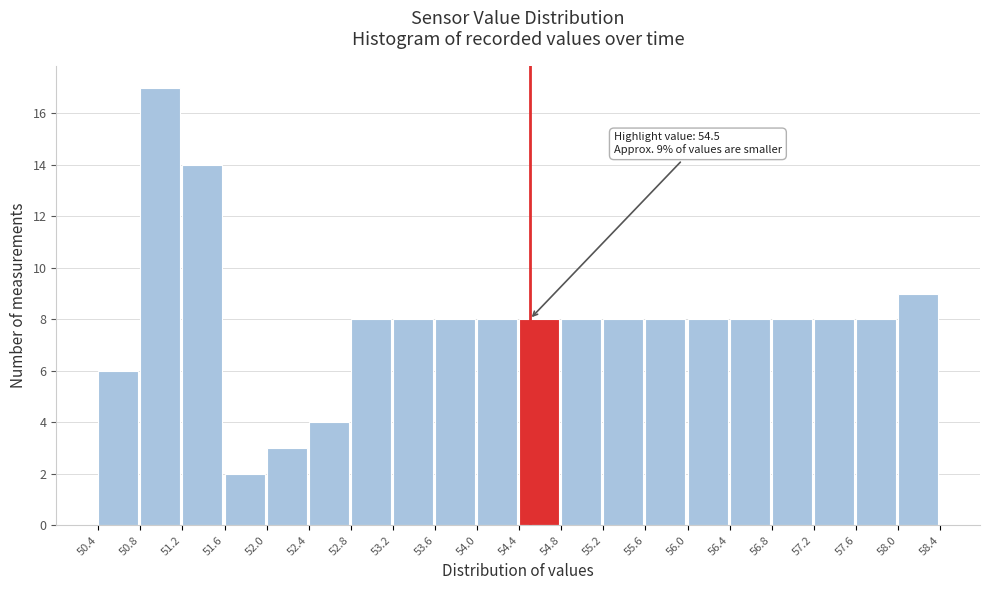

Which range on the x-axis has the tallest bar?

50.8 to 51.2